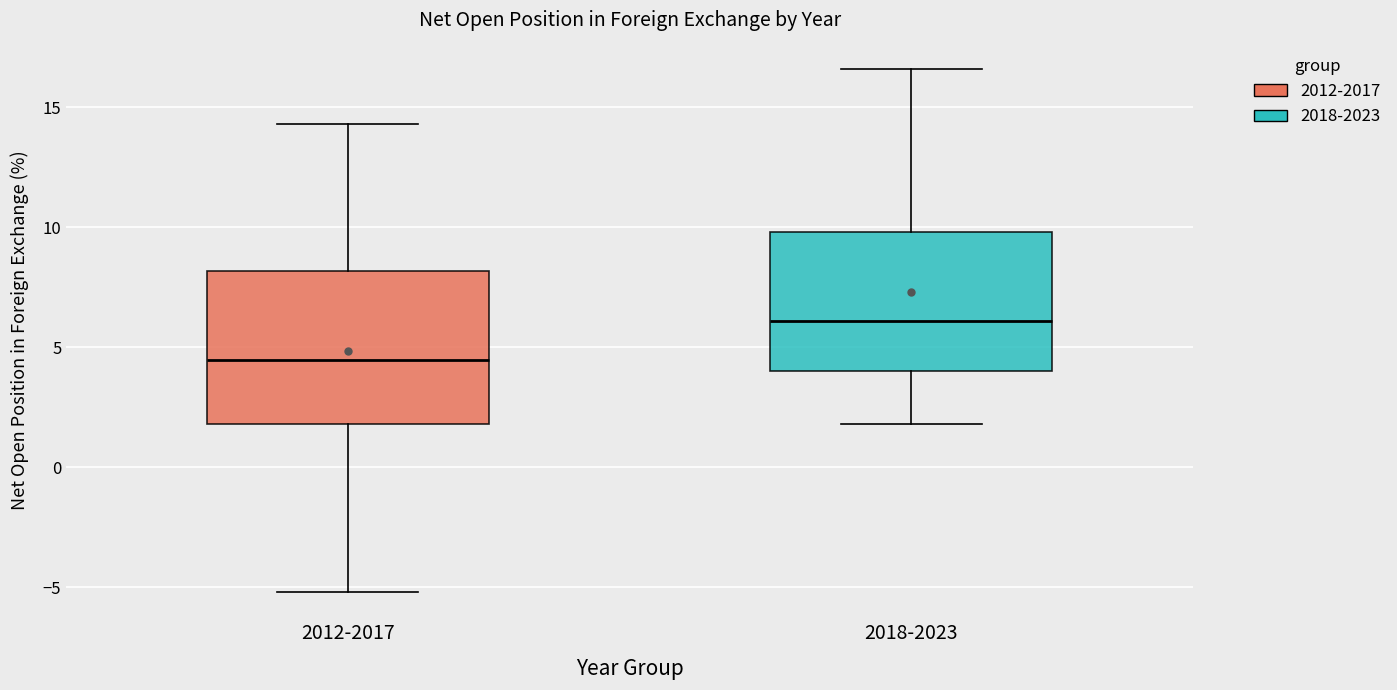

Reading left to right, transcribe this box plot: for each box, give where its median line is, the range the box spans, and where its two whiskers end, as read against the y-axis. The values are not printed on the chart, so give them approximately, as read against the axis.

2012-2017: median 4.5, box 2.0 to 8.0, whiskers -5.0 to 14.5
2018-2023: median 6.0, box 4.0 to 10.0, whiskers 2.0 to 16.5